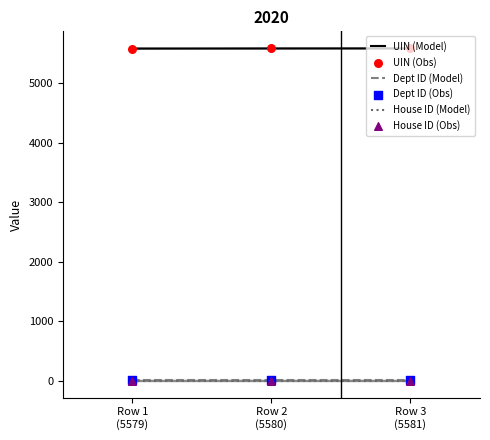

What are all the series names shown in the legend?

UIN (Model), Dept ID (Model), House ID (Model), UIN (Obs), Dept ID (Obs), House ID (Obs)